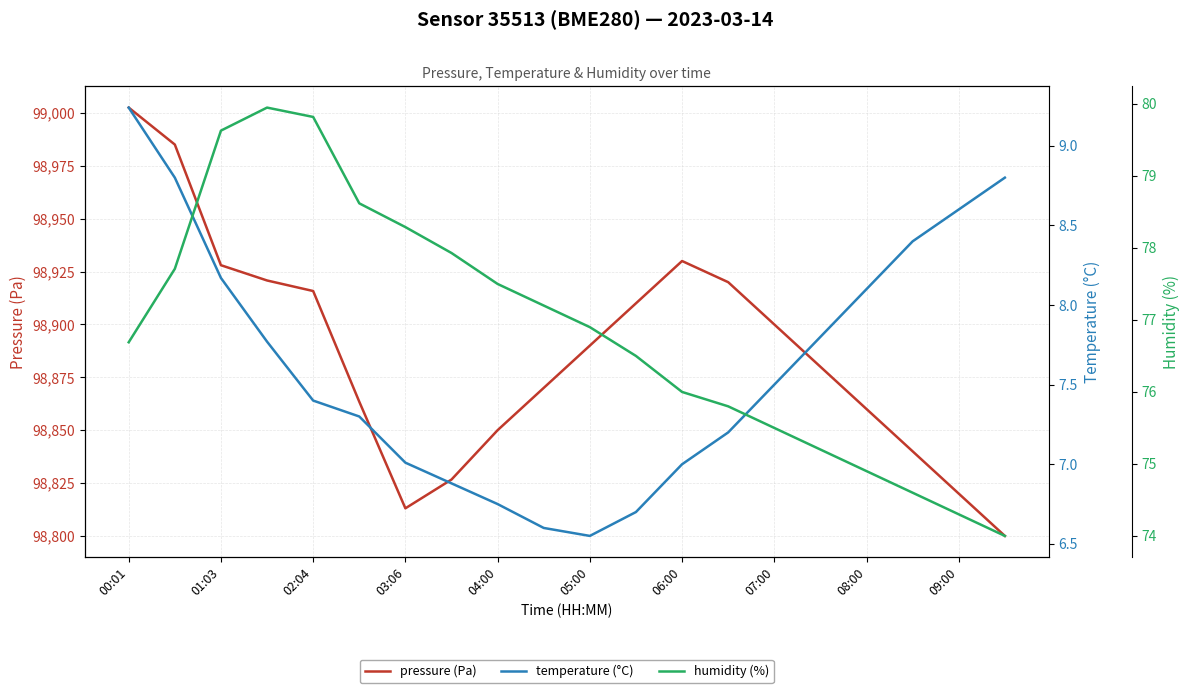

What is the greatest value displayed?

99002.6